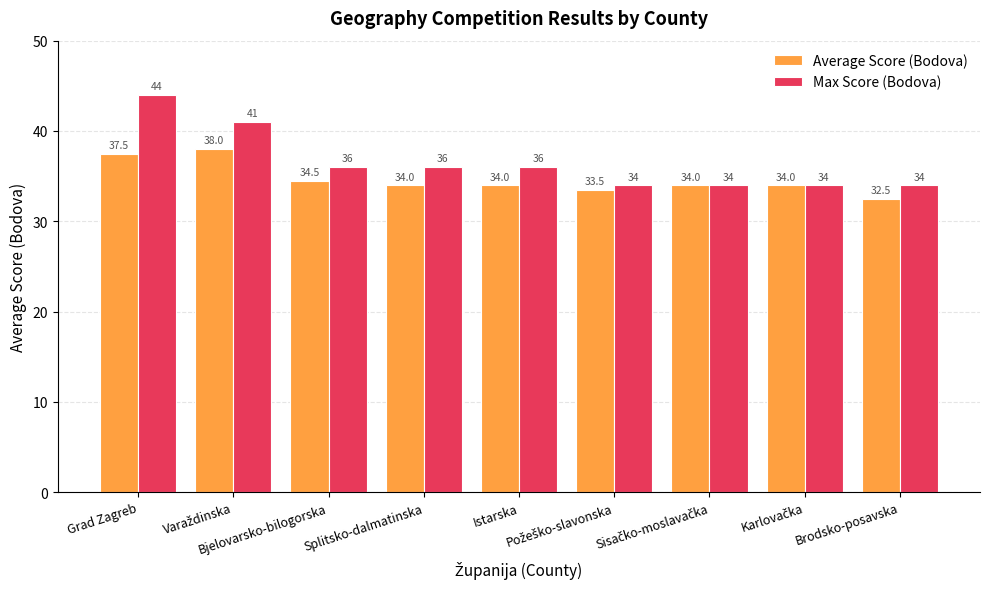

How many Max Score (Bodova) values are between 34 and 36?

7